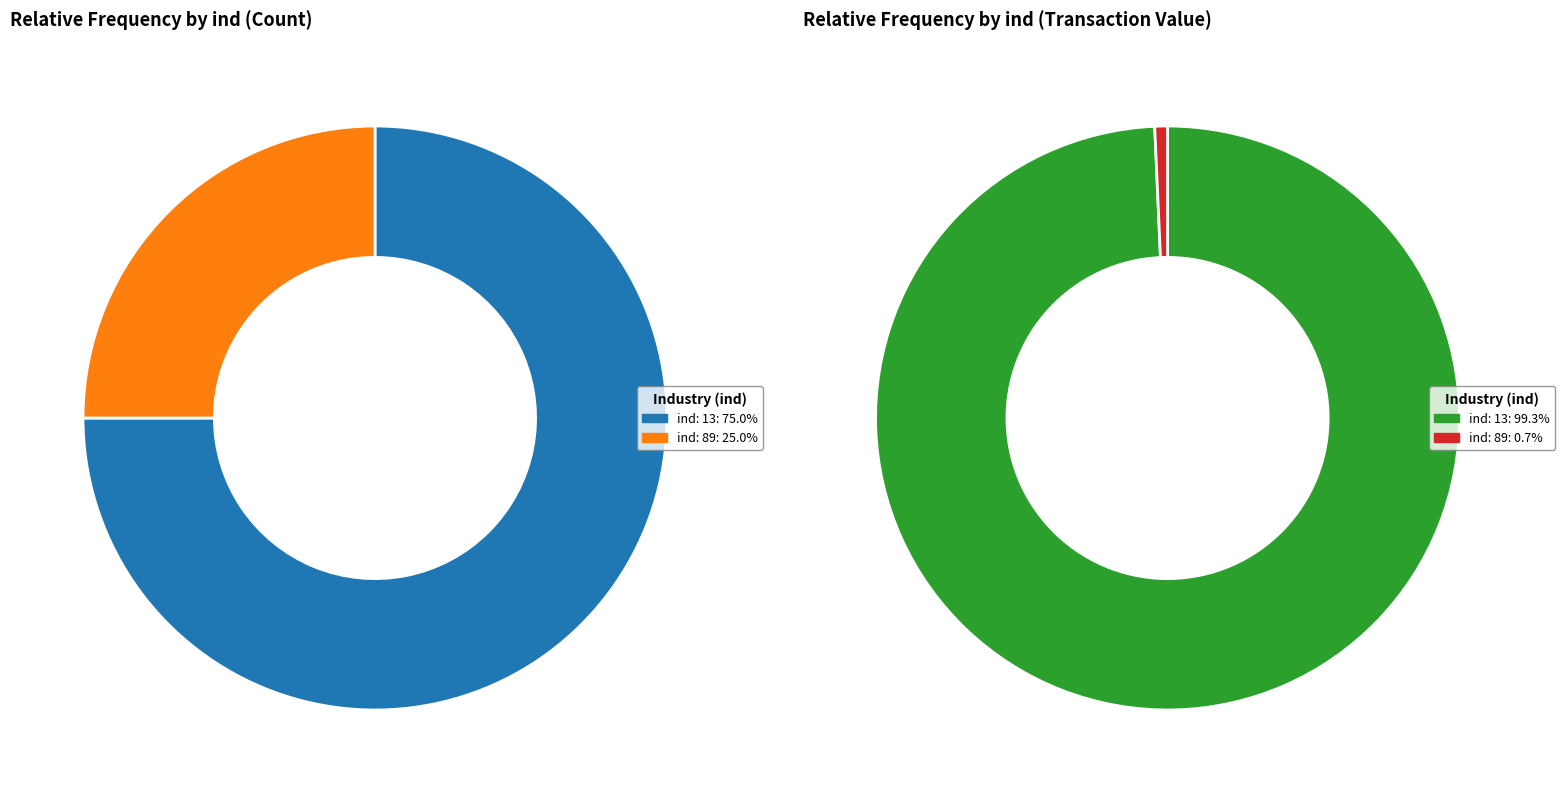

The ind=89 slice represents 25% of the pie. True or false?

True